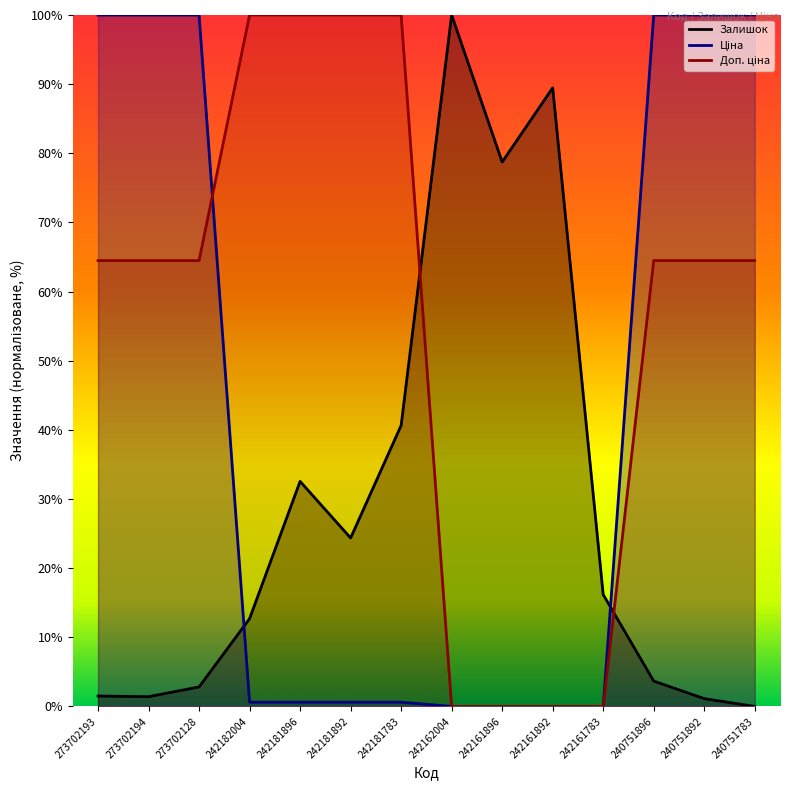

What is the total value across all series at 242162004?

100.0